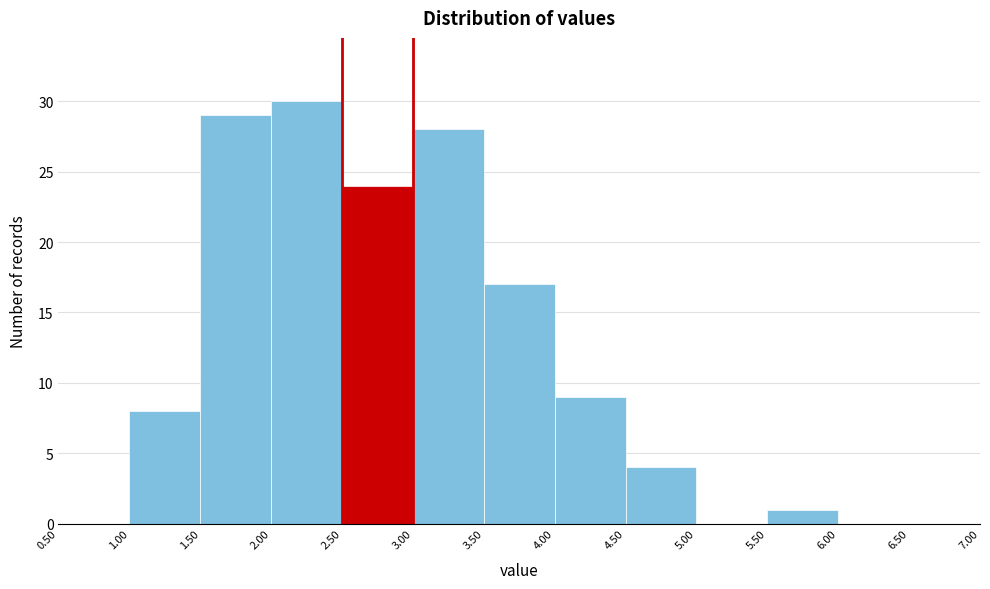

Which range on the x-axis has the tallest bar?

2.00 to 2.50